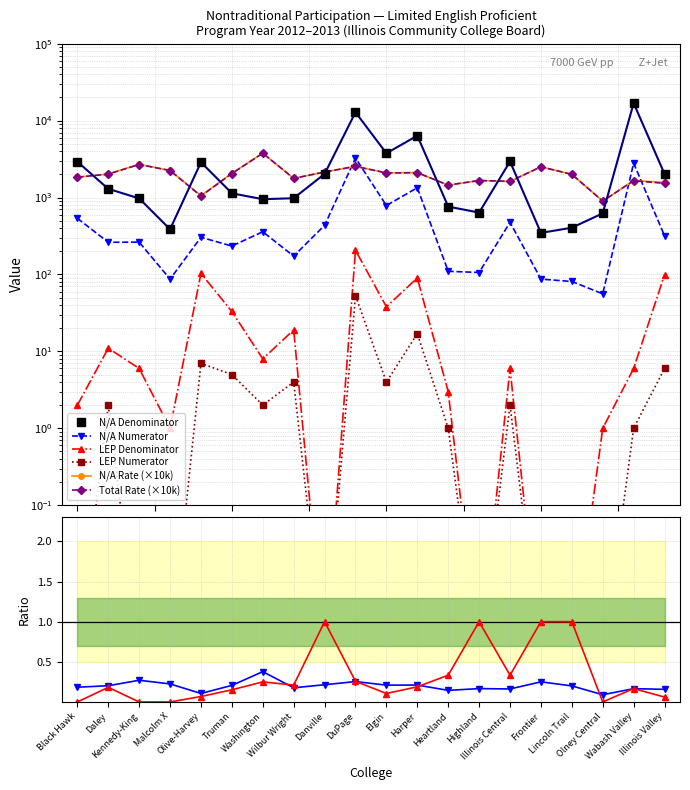

What position from the right is Kennedy-King?

18